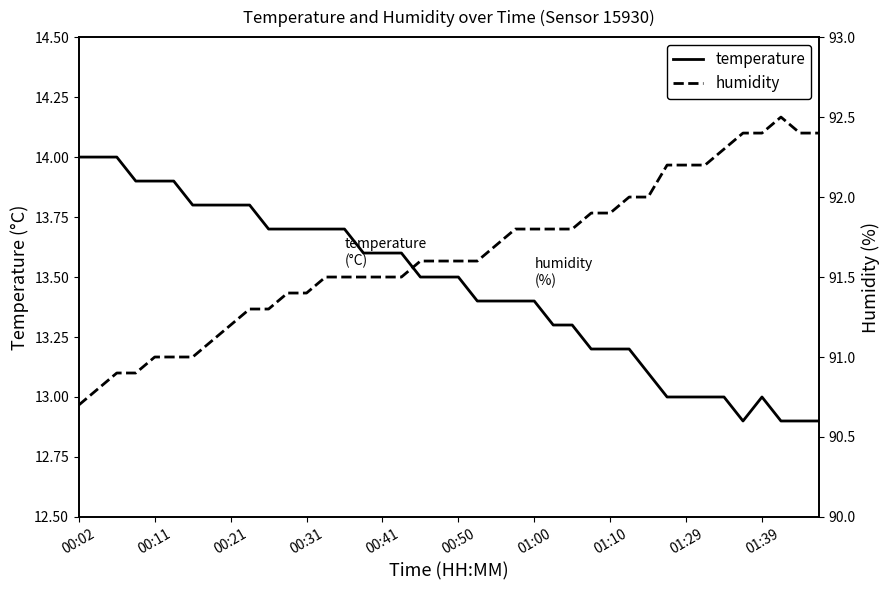

What is the difference between the maximum and minimum values in the humidity series?

1.8